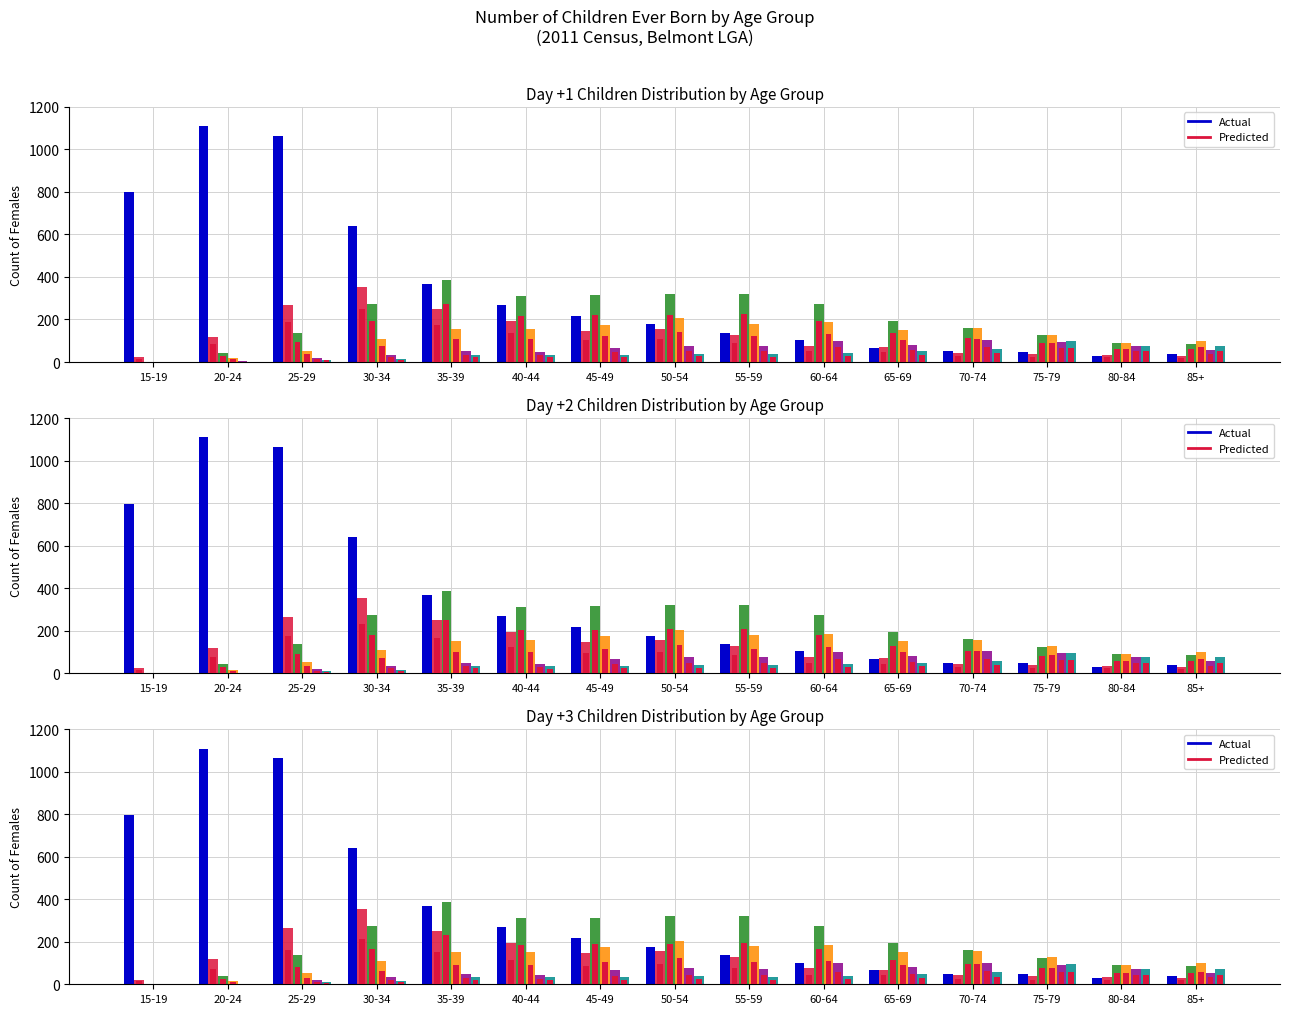

At which label does Three children reach its peak?

50-54